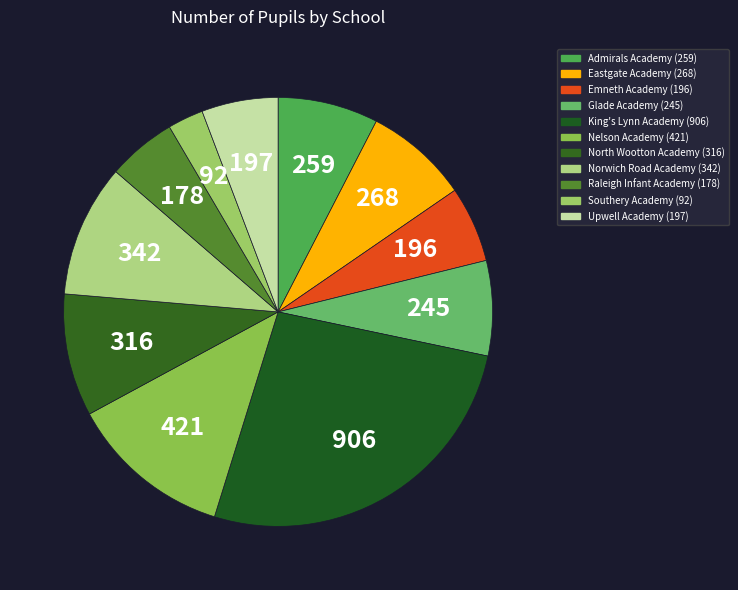

Count the number of slices in the pie.

11